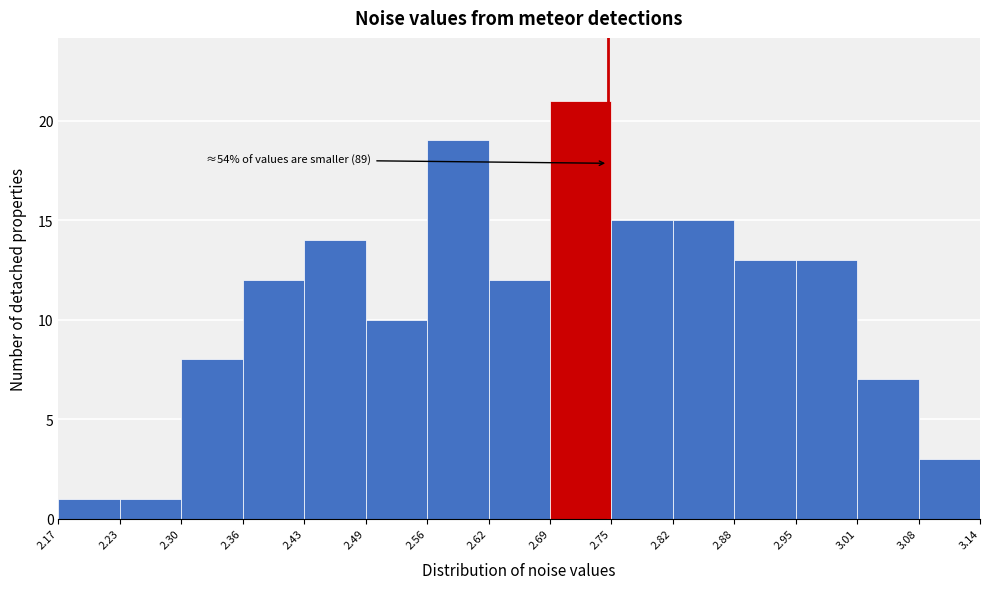

Over which range of the x-axis is the bar tallest?

2.69 to 2.75